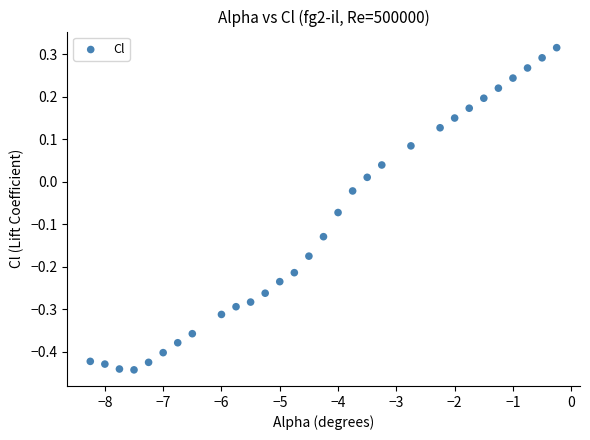

What is the range of Y values (max minus min)?

0.8